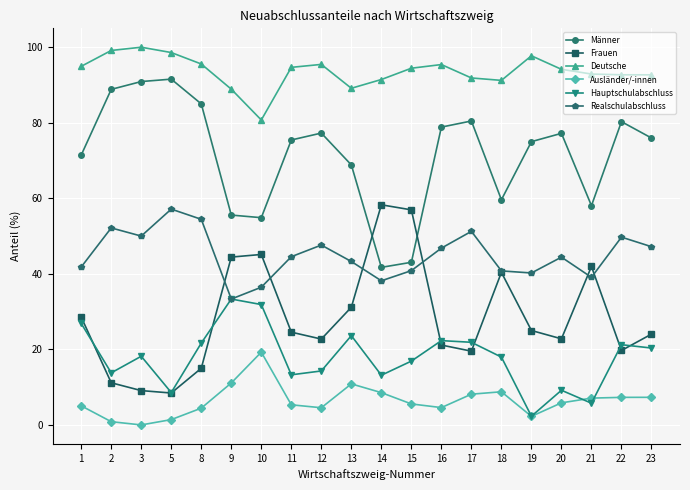

Which series has the largest total across all categories?

Deutsche